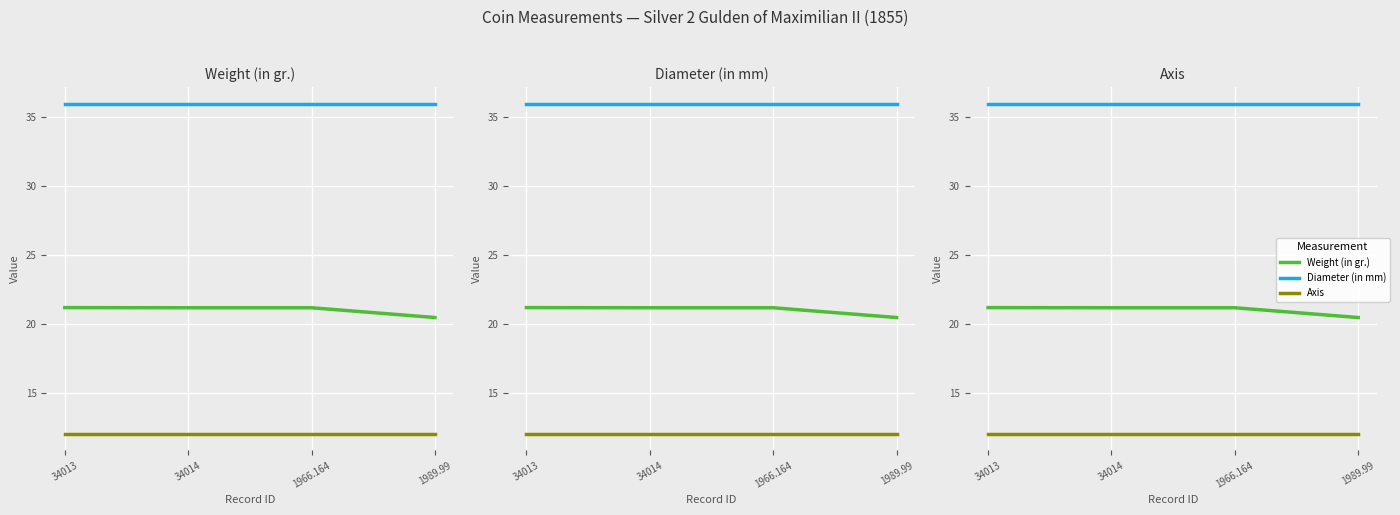

How many Weight (in gr.) values are between 21 and 22?

3